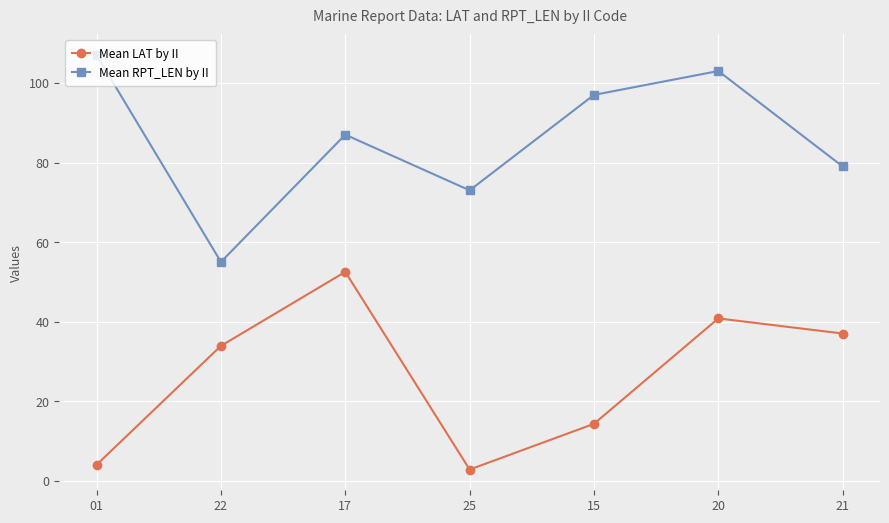

Where is Mean RPT_LEN by II nearest to the value 81?

21